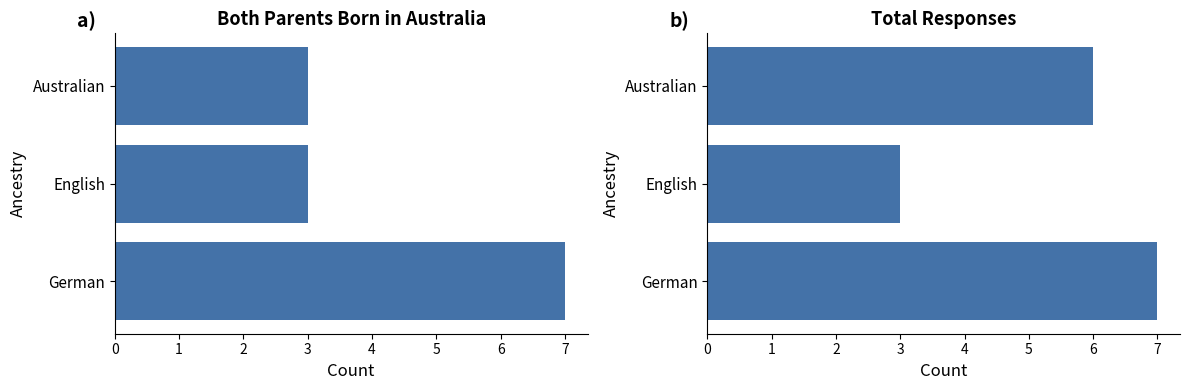

Reading left to right, list all the values displayed in this chart.

Both parents born in Australia: 3	3	7
Total responses: 6	3	7